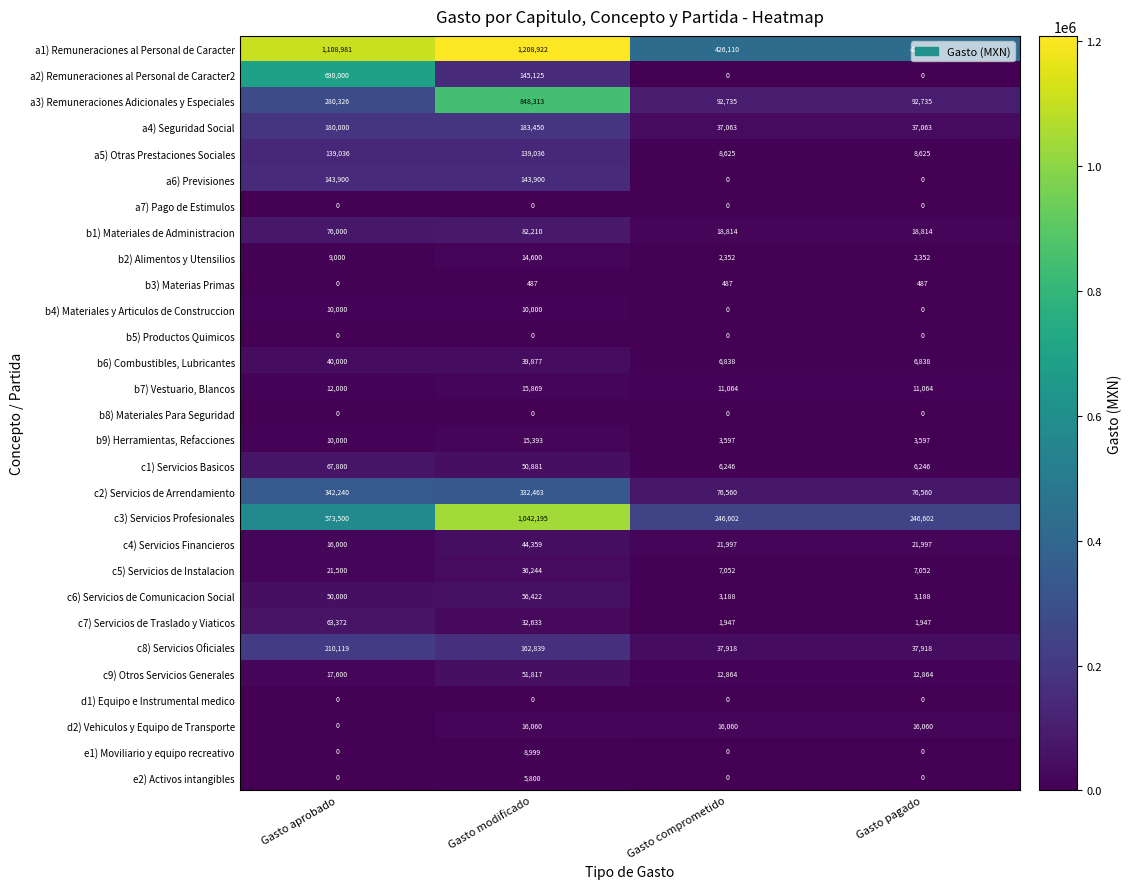

What is the total value across all series at Gasto pagado?

1038119